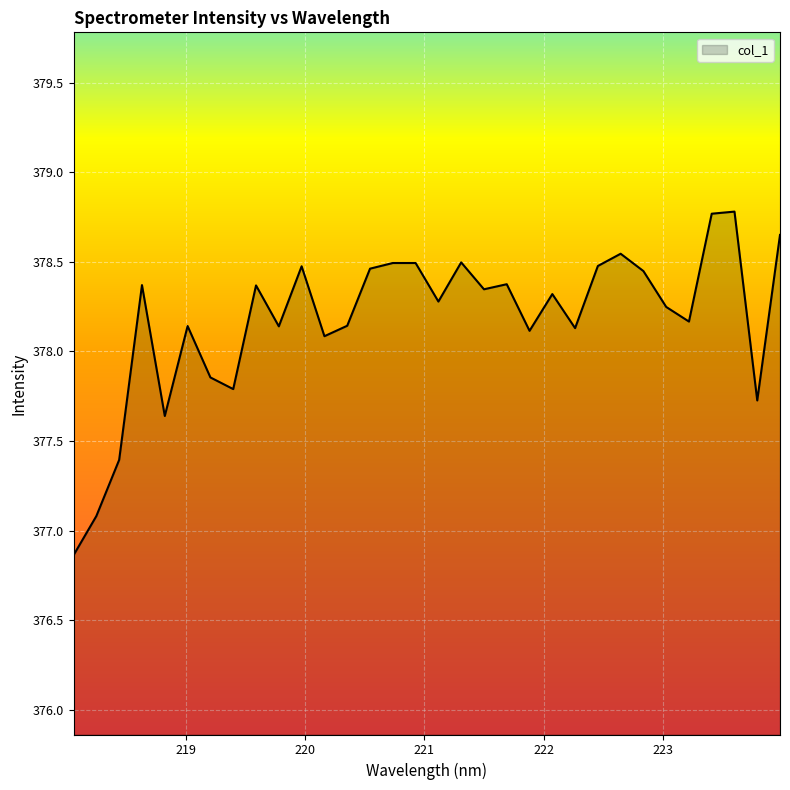

What is the difference between the maximum and minimum values?

1.9